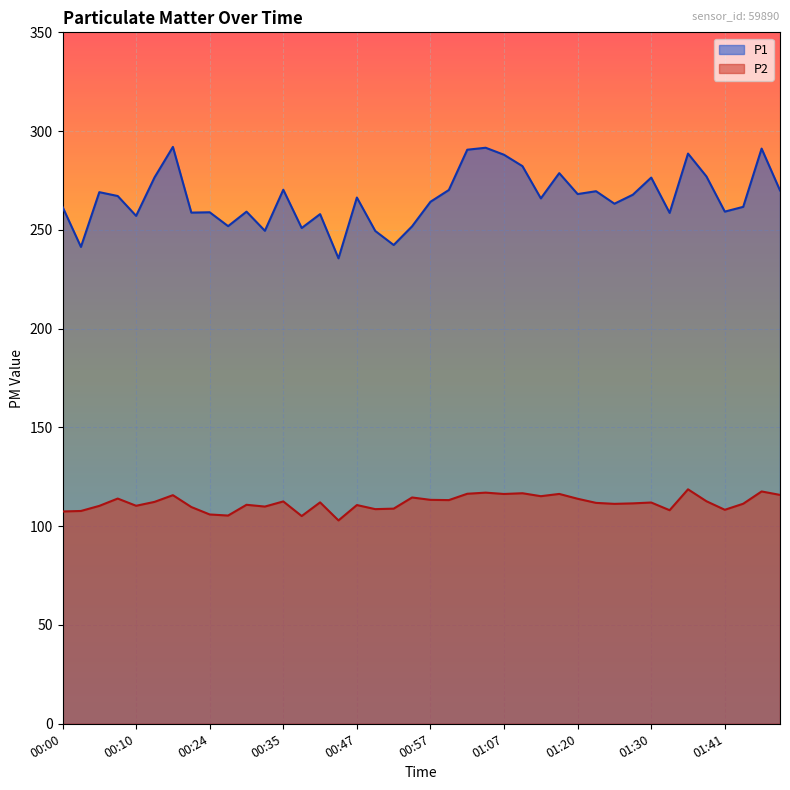

How many lines are shown in the chart?

2